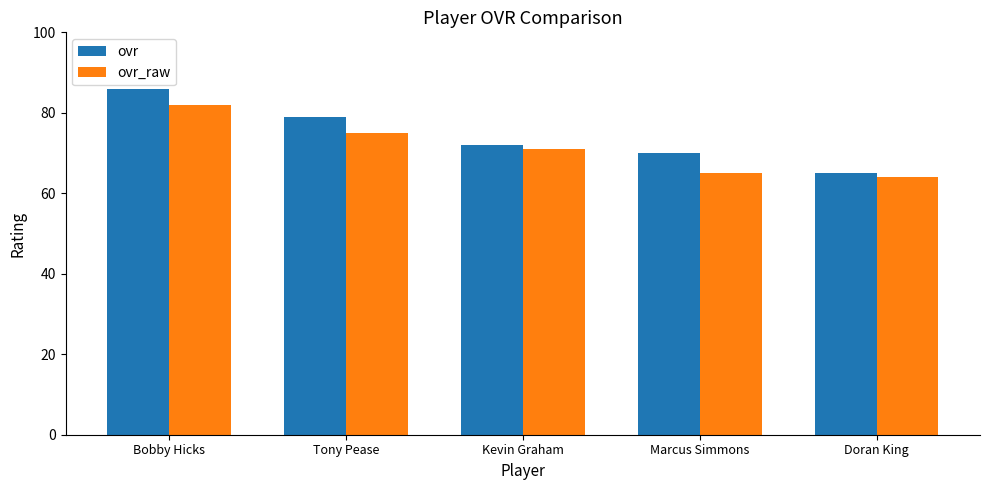

List the labels in order of ovr value, smallest first.

Doran King, Marcus Simmons, Kevin Graham, Tony Pease, Bobby Hicks